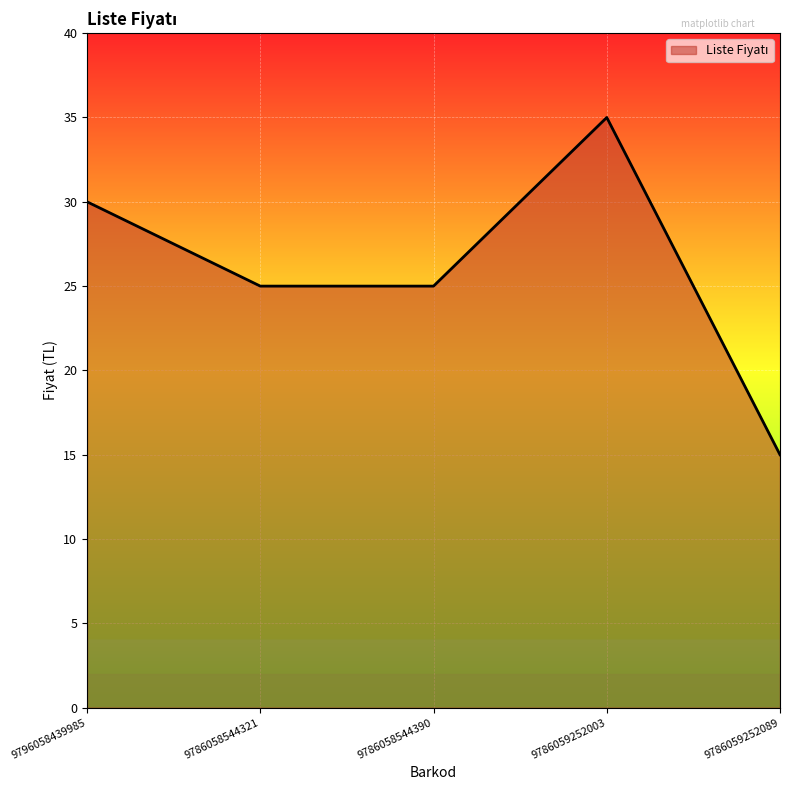

The value at 9786058544390 is 11. True or false?

False